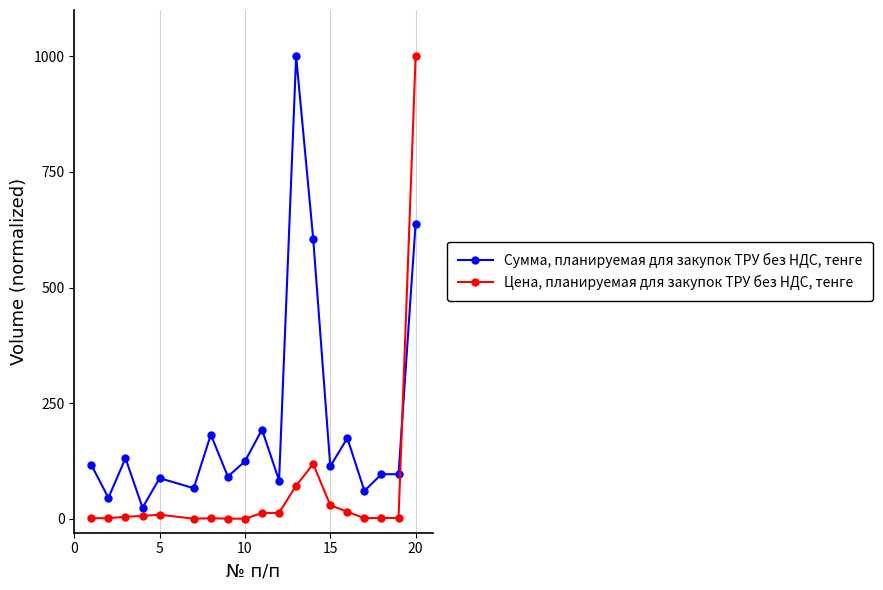

How many times do Цена, планируемая для закупок ТРУ без НДС, тенге and Сумма, планируемая для закупок ТРУ без НДС, тенге cross each other?

1